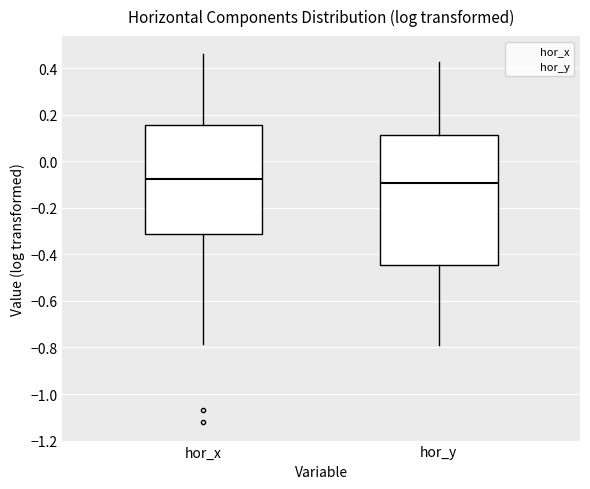

Reading left to right, read every box against the y-axis: the position of its median line, the range the box covers, and the ends of its whiskers. The values are not printed on the chart, so give them approximately, as read against the axis.

hor_x: median -0.08, box -0.32 to 0.16, whiskers -0.78 to 0.46
hor_y: median -0.10, box -0.44 to 0.12, whiskers -0.80 to 0.42